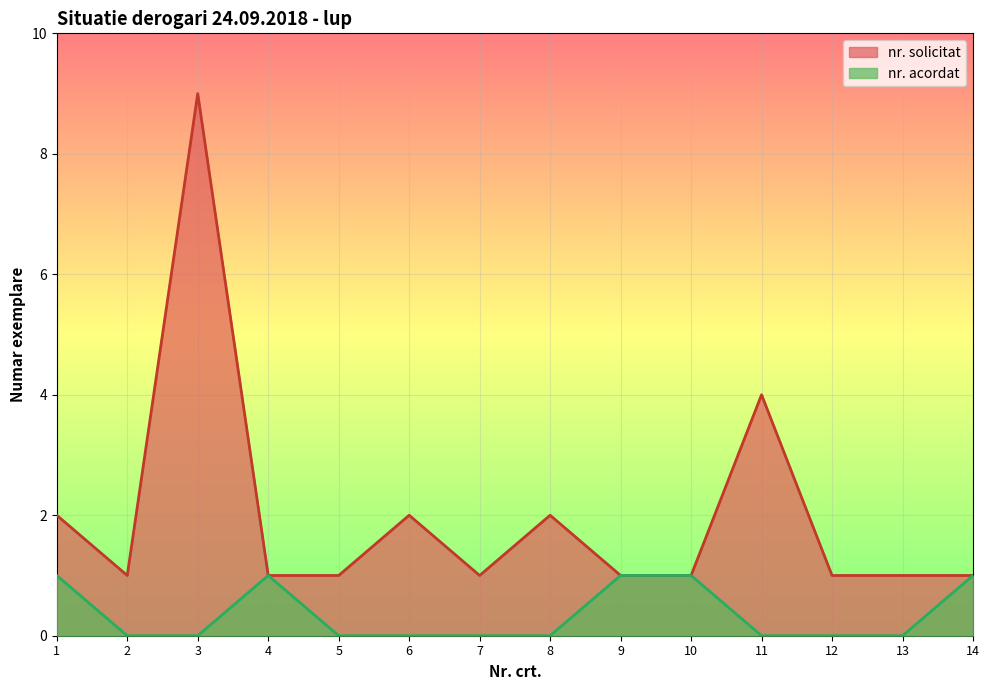

What is the difference between the maximum and minimum values in the nr_acordat series?

1